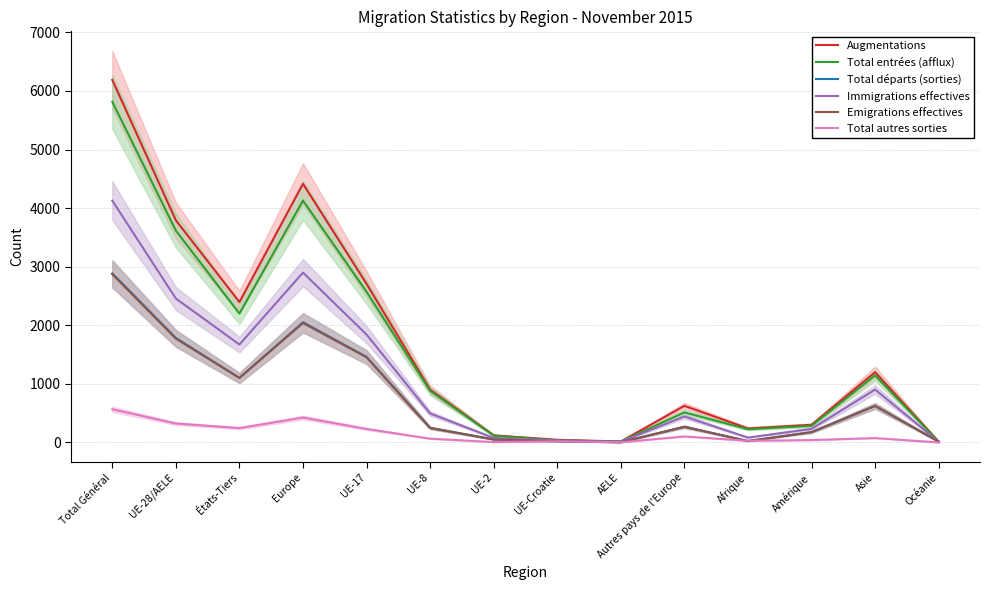

What is the spread (max minus min) of values at Asie?

1124